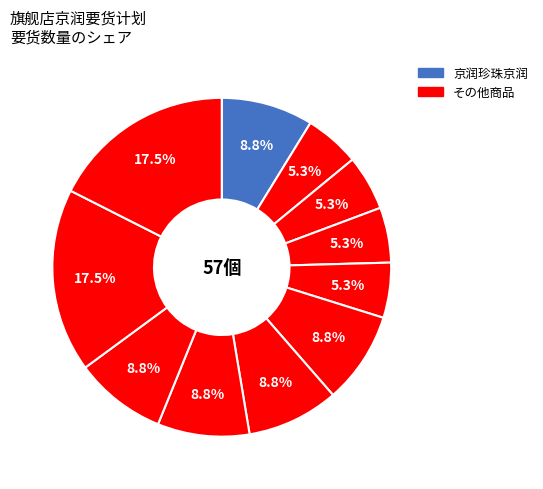

Count the number of slices in the pie.

11